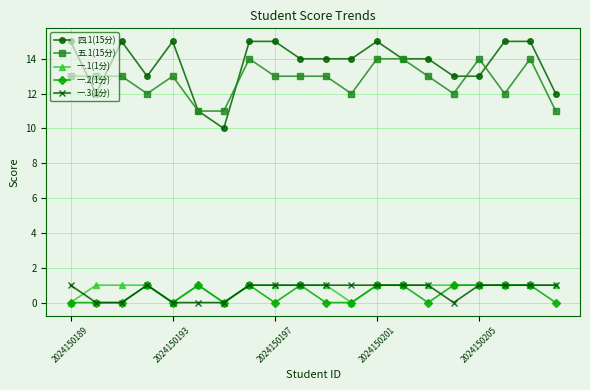

Which series has the largest total across all categories?

四.1(15分)